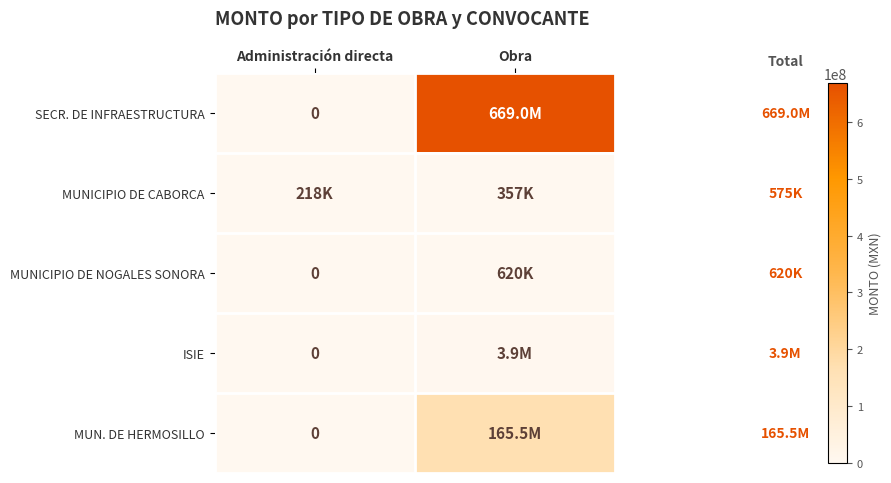

True or false: MUNICIPIO DE CABORCA has a value of 135744.9 at Obra.

False